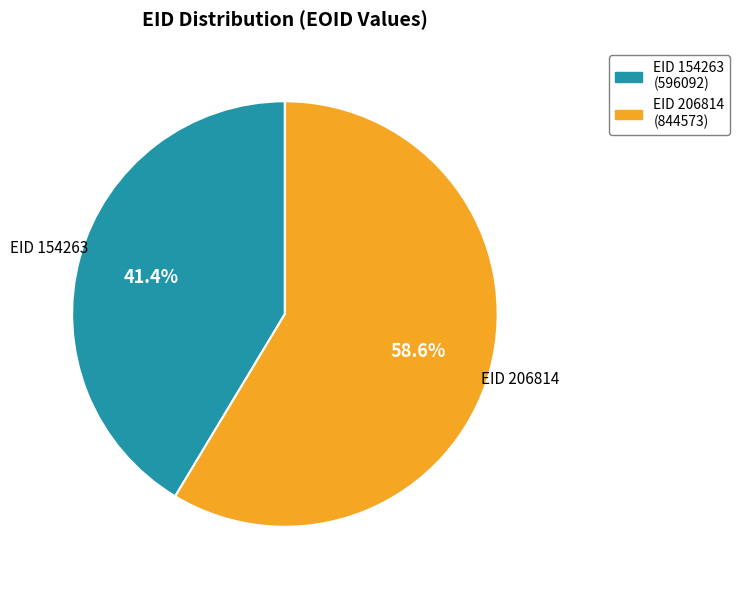

Count the number of slices in the pie.

2